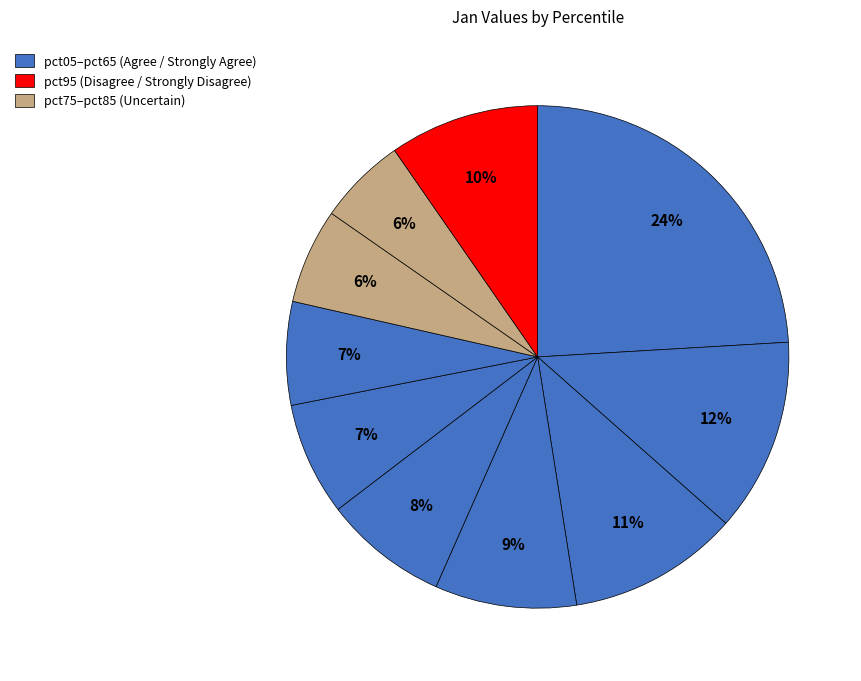

Is there any slice that represents more than half of the pie?

No